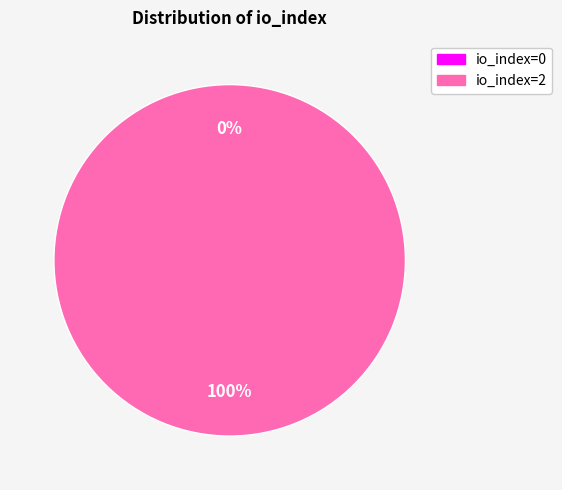

Is it true that io_index=0 is 6% of the pie?

False